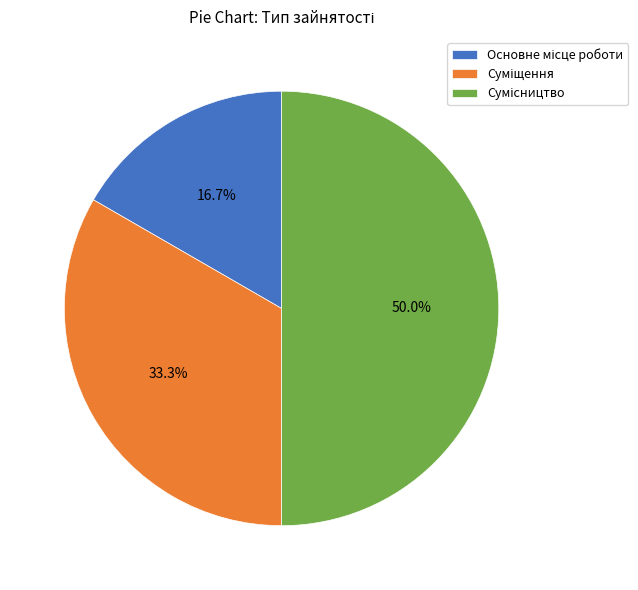

To the nearest percent, what portion does Суміщення represent?

33%